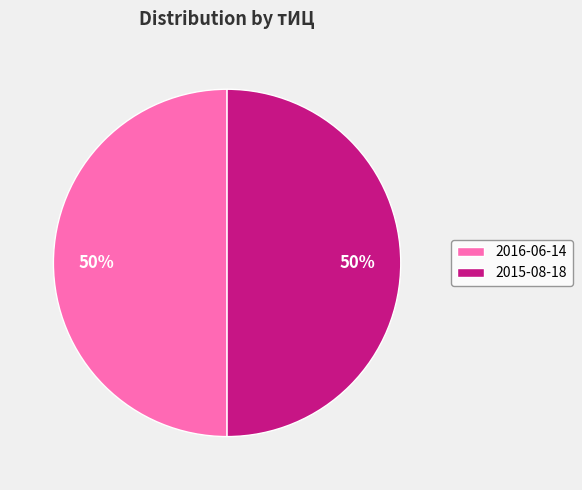

Combined, do 2015-08-18 and 2016-06-14 account for over 50%?

Yes